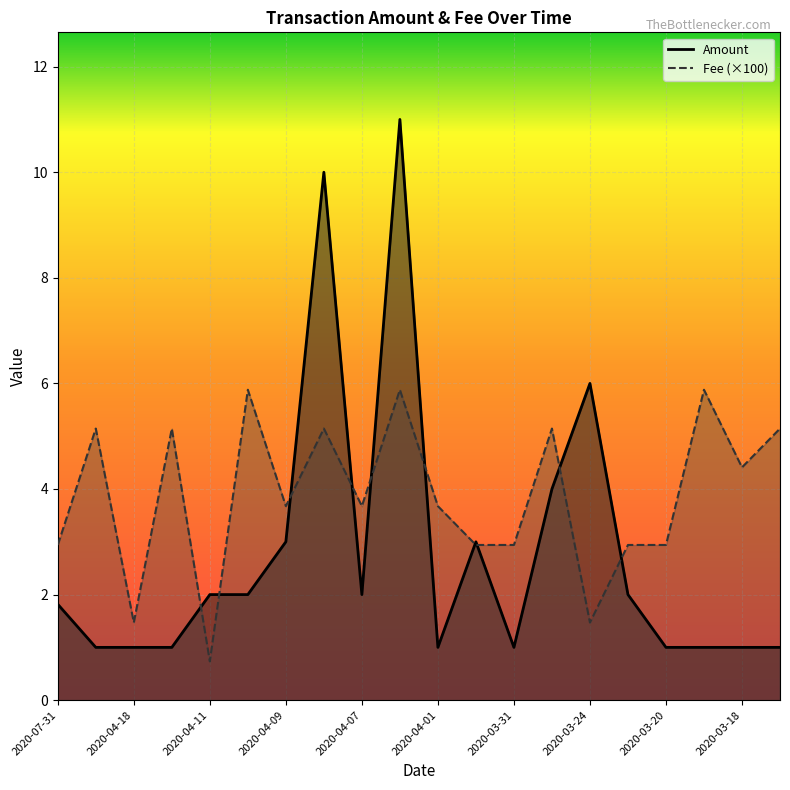

Reading left to right, extract all data points from this chart.

Amount: 1.8	1.0	1.0	1.0	2.0	2.0	3.0	10.0	2.0	11.0	1.0	3.0	1.0	4.0	6.0	2.0	1.0	1.0	1.0	1.0
Fee: 2.9	5.1	1.5	5.1	0.7	5.9	3.7	5.1	3.7	5.9	3.7	2.9	2.9	5.1	1.5	2.9	2.9	5.9	4.4	5.1